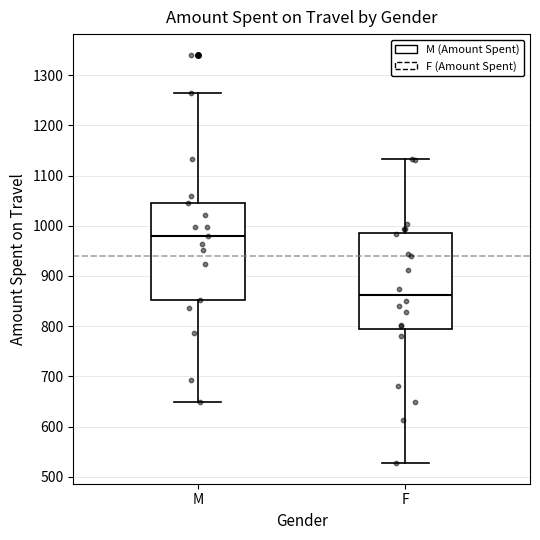

Which box has the lowest median line?

F